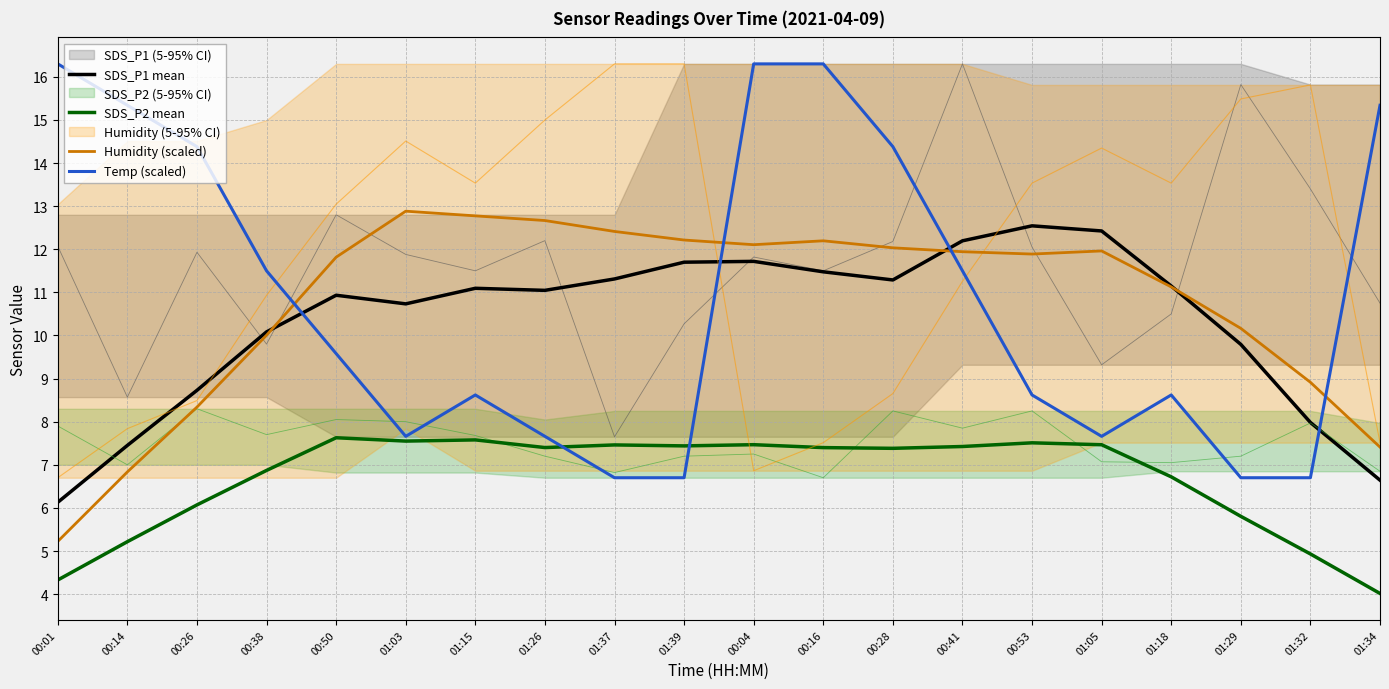

At which category does Humidity (scaled) reach its first local peak?

01:03